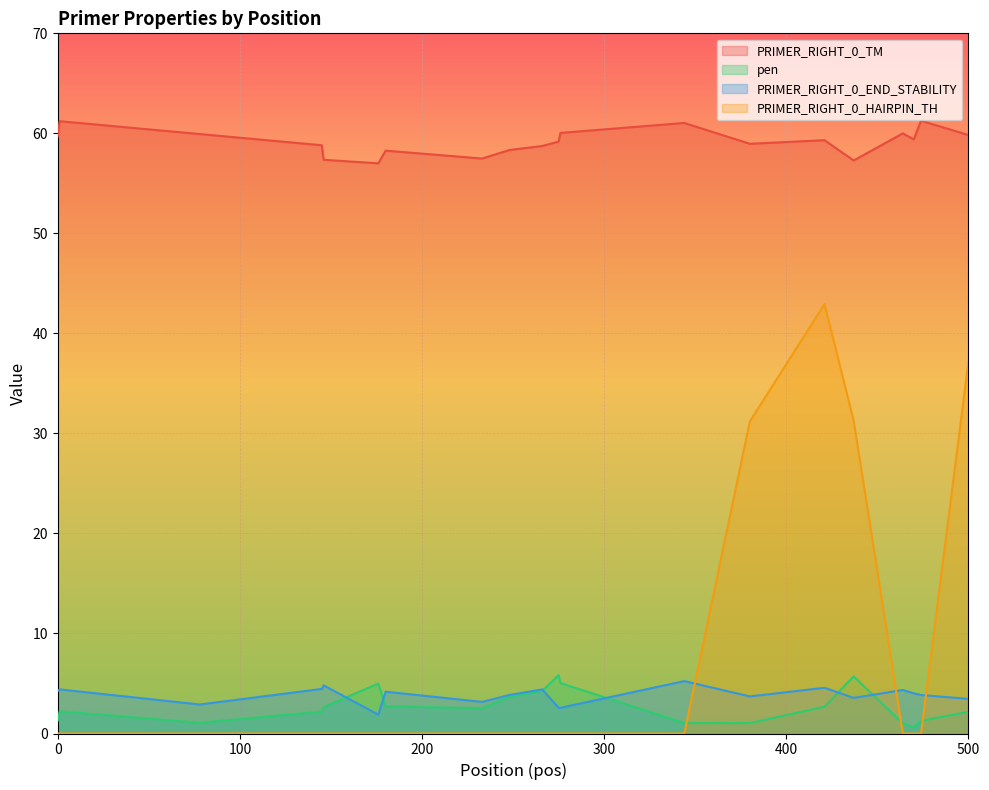

Rank the series by their maximum value, from lowest to highest.

PRIMER_RIGHT_0_END_STABILITY, pen, PRIMER_RIGHT_0_HAIRPIN_TH, PRIMER_RIGHT_0_TM